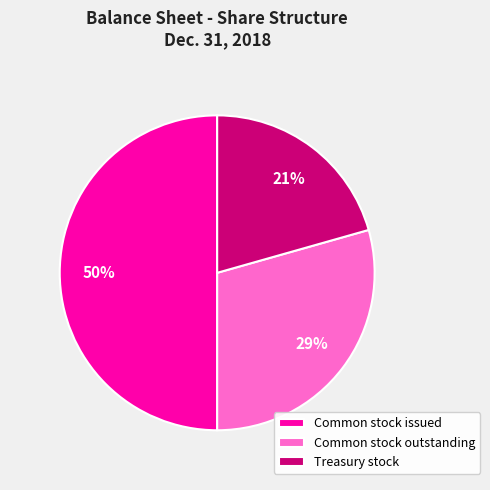

Is it true that Common stock outstanding is 29% of the pie?

True